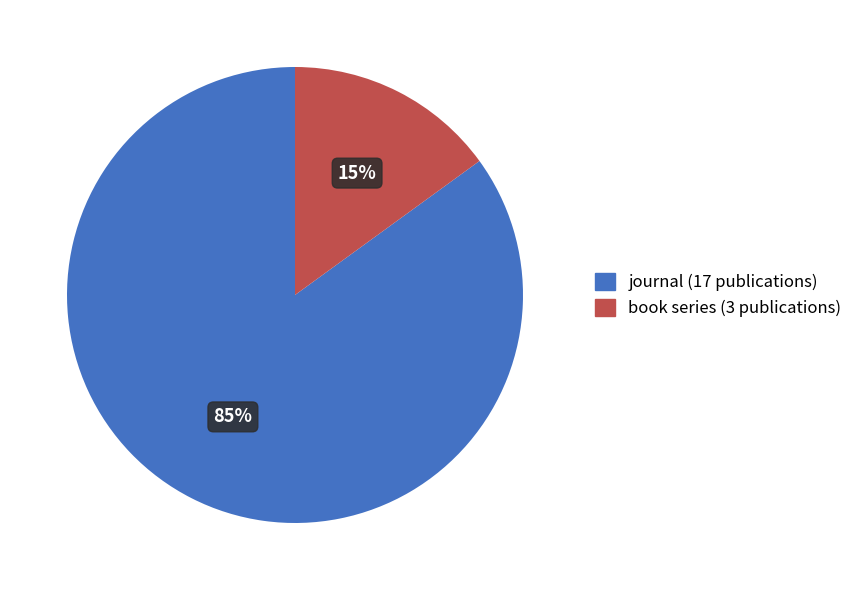

Is there a majority slice in this chart?

Yes